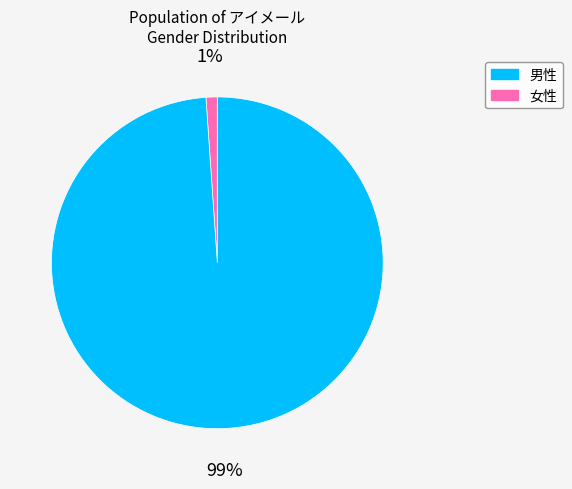

Is there a majority slice in this chart?

Yes